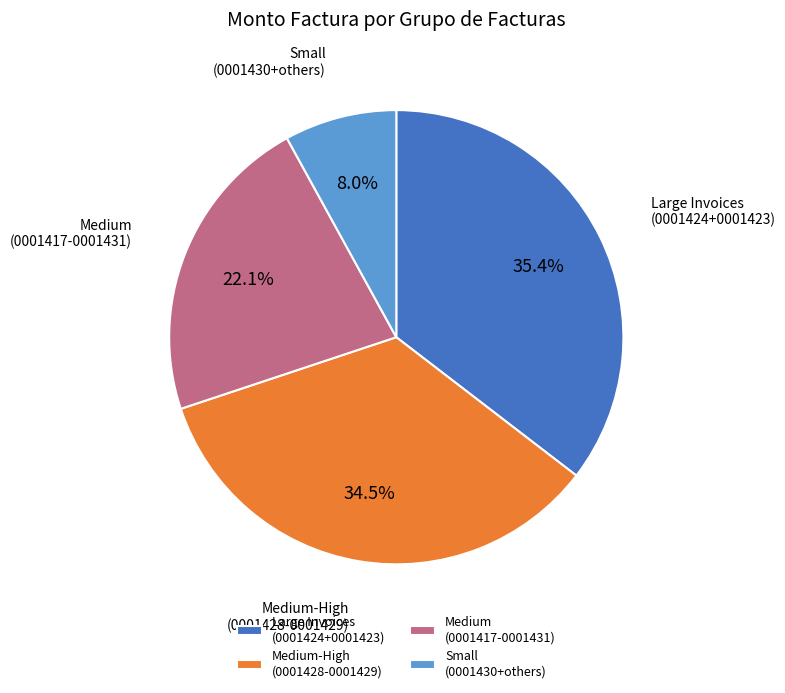

Which category has the smallest portion of the pie?

Small (0001430+others)